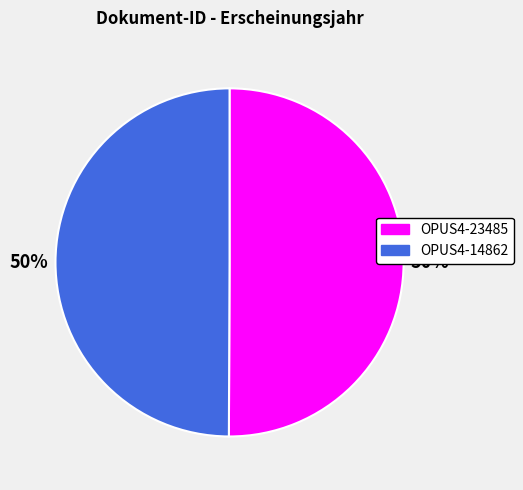

To the nearest percent, what is the average slice percentage?

50%